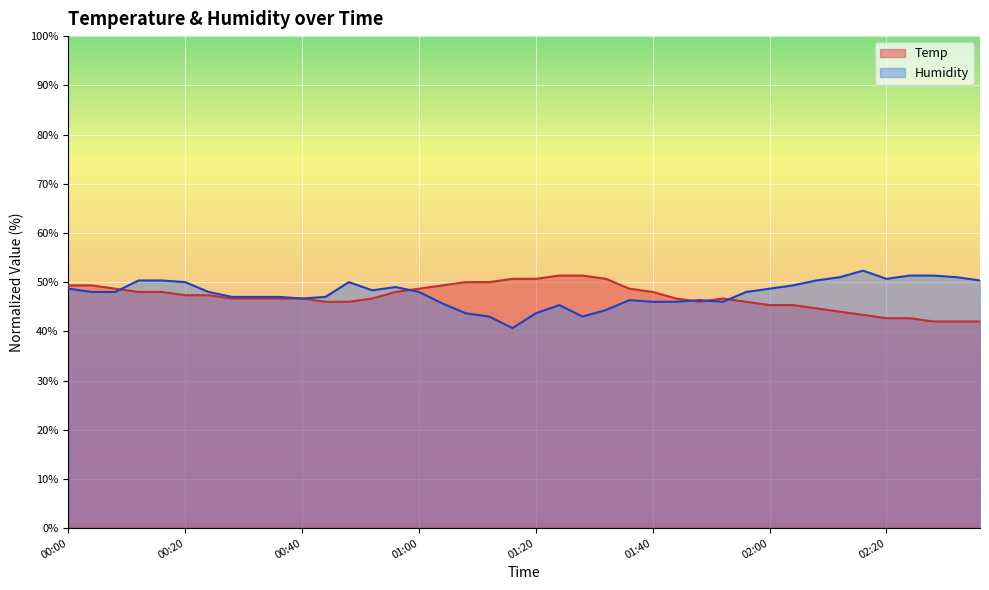

Between which two adjacent categories do Temp and Humidity first intersect?

00:08 and 00:12